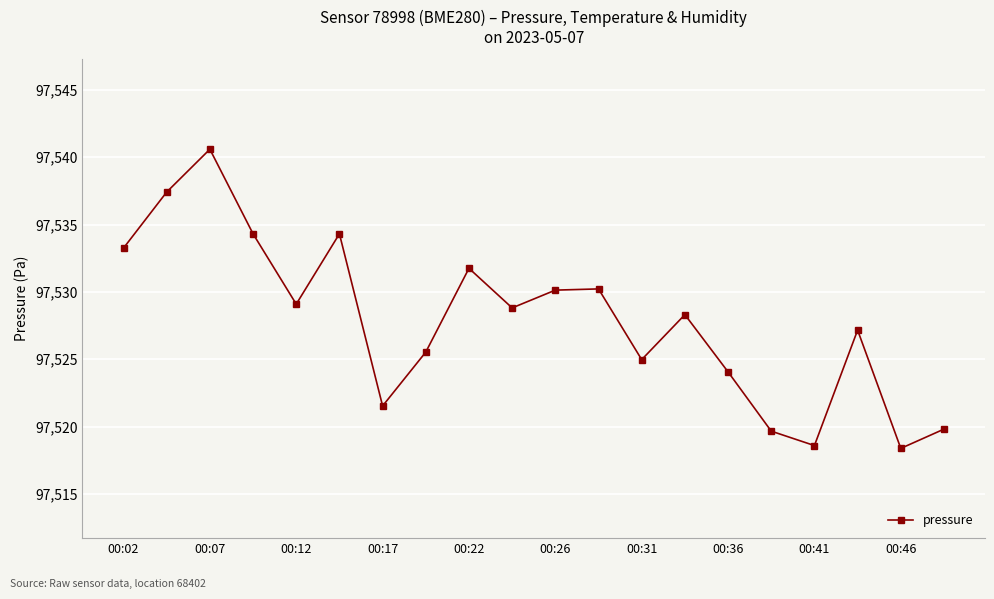

What is the difference between the maximum and minimum values?

22.2